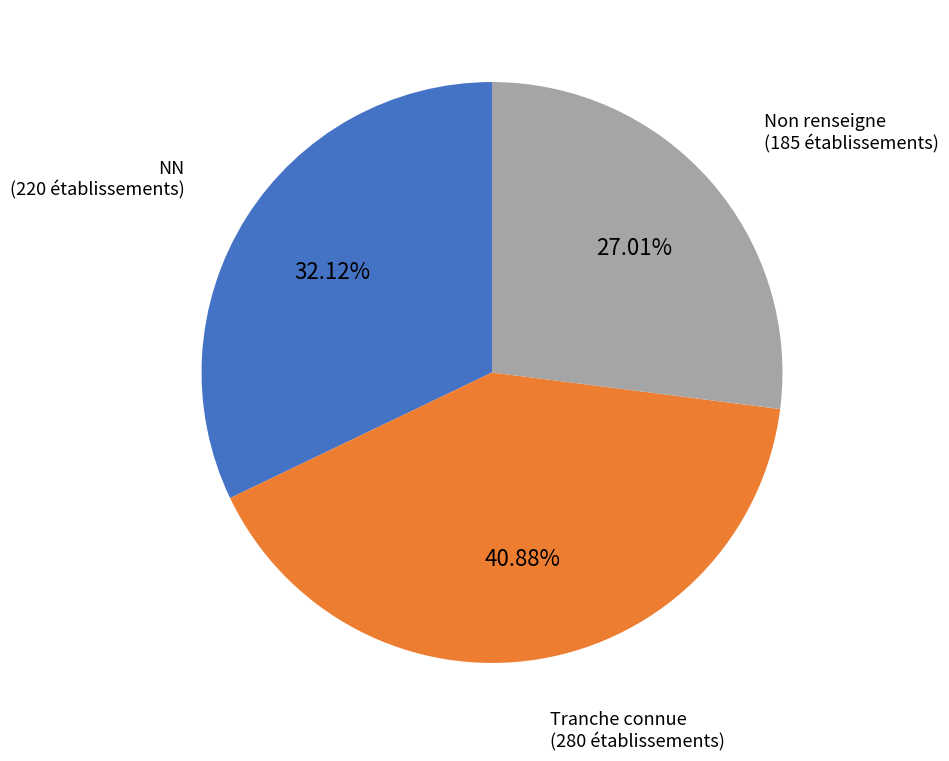

Rank the categories by value from lowest to highest.

Non renseigne (185 établissements), NN (220 établissements), Tranche connue (280 établissements)